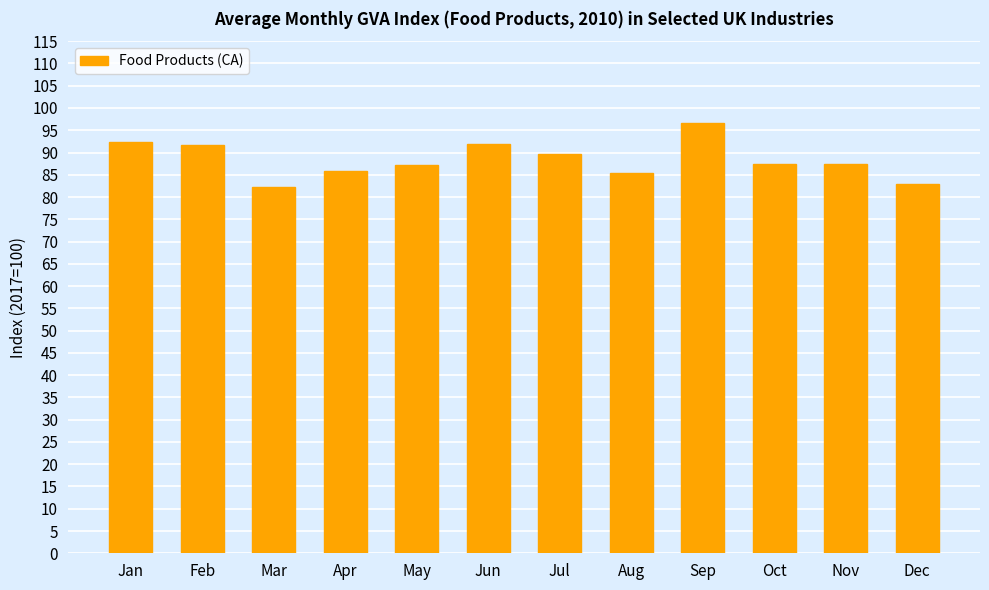

What is the difference between the maximum and minimum values?

14.5